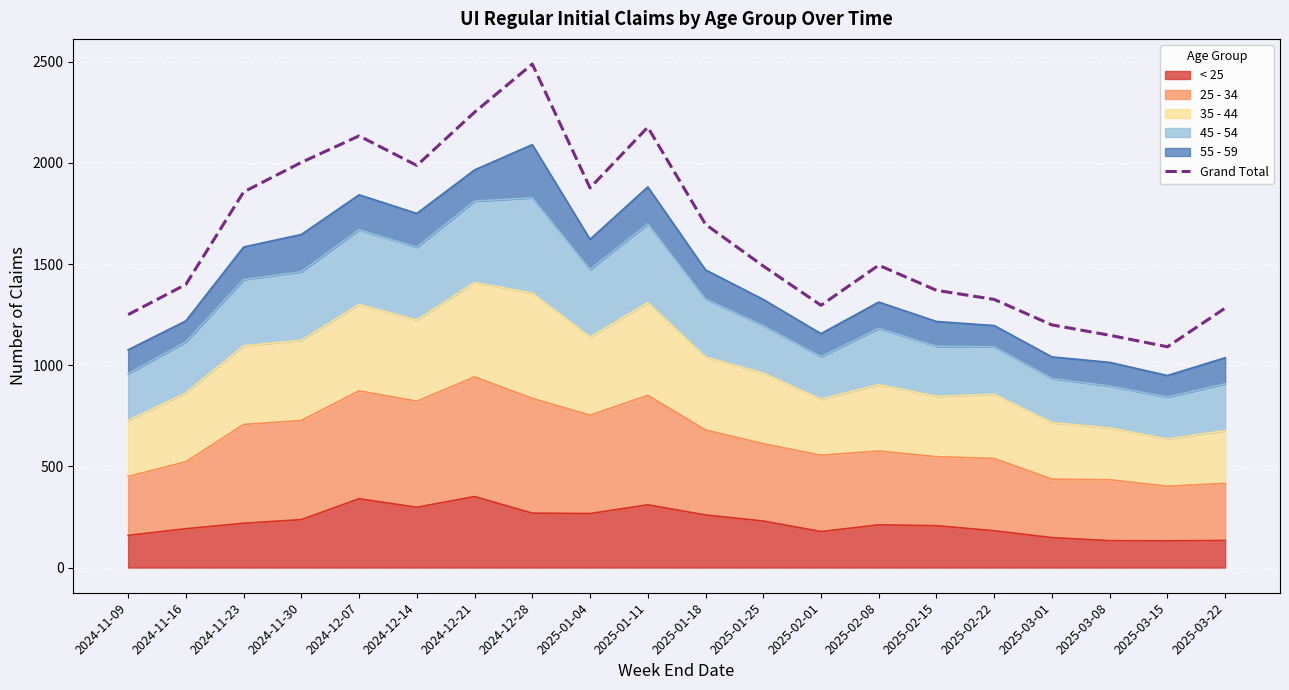

What is the minimum value shown in the chart?

1091